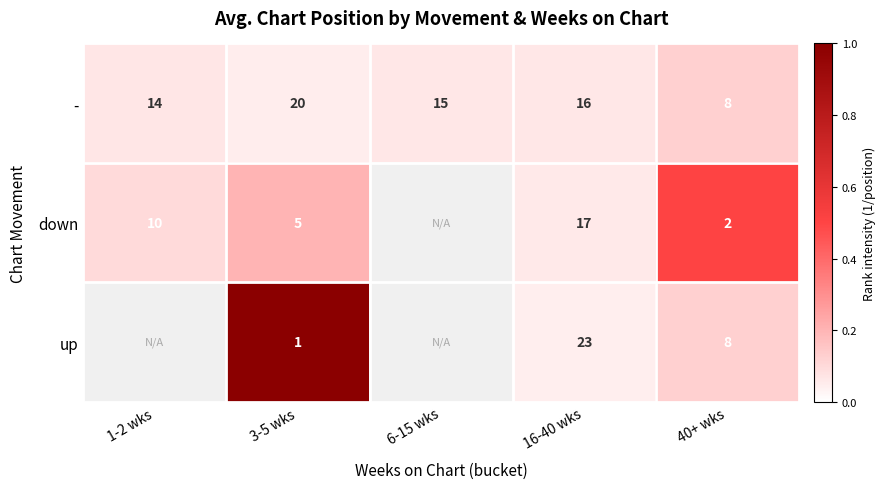

What is the difference between the highest and lowest values at 3-5 wks?

19.0